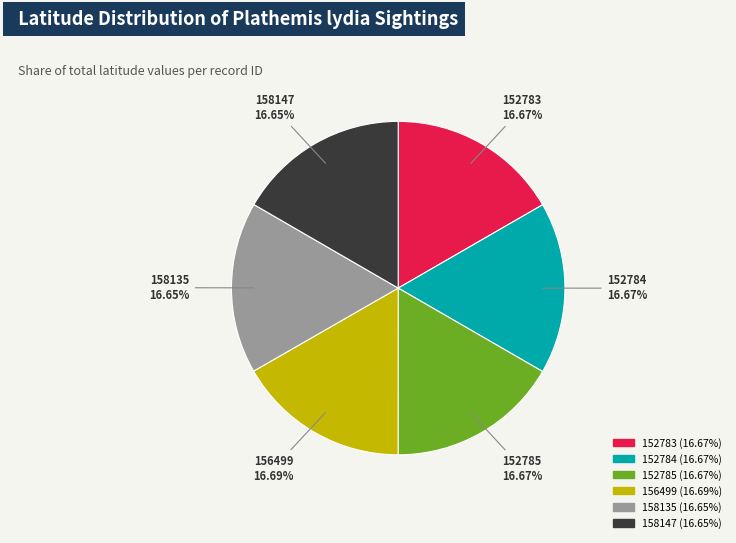

To the nearest percent, what is the average slice percentage?

17%